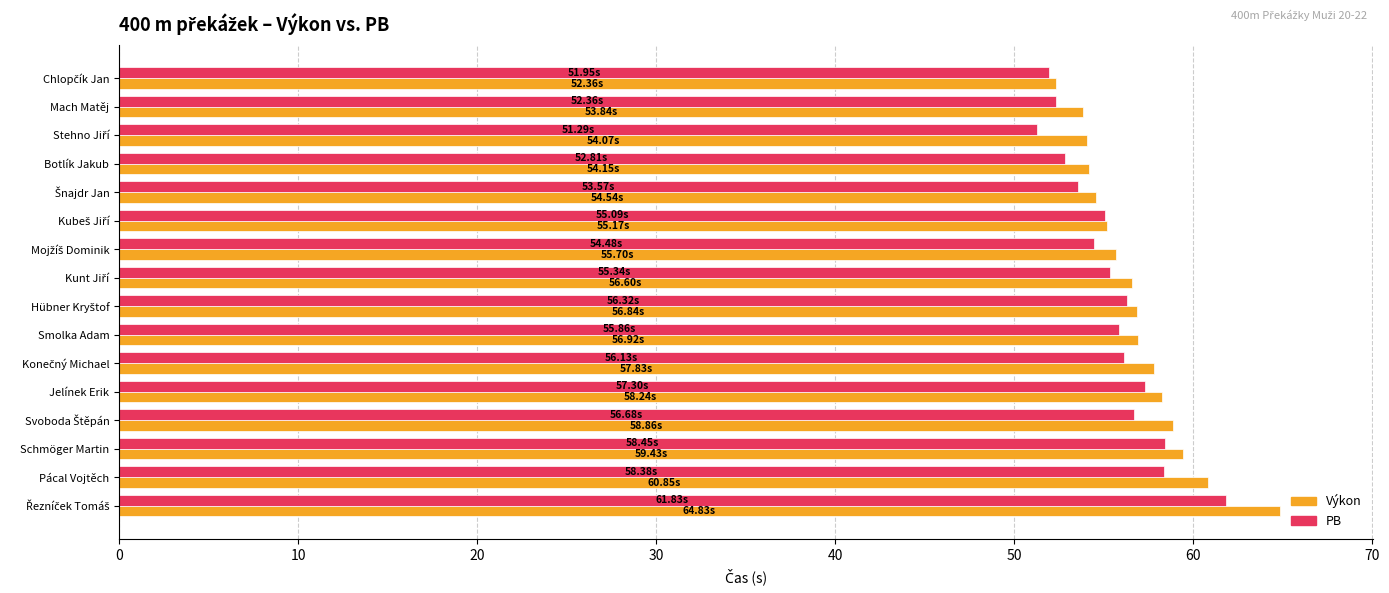

What is the difference between the maximum and minimum values in the Výkon series?

12.5